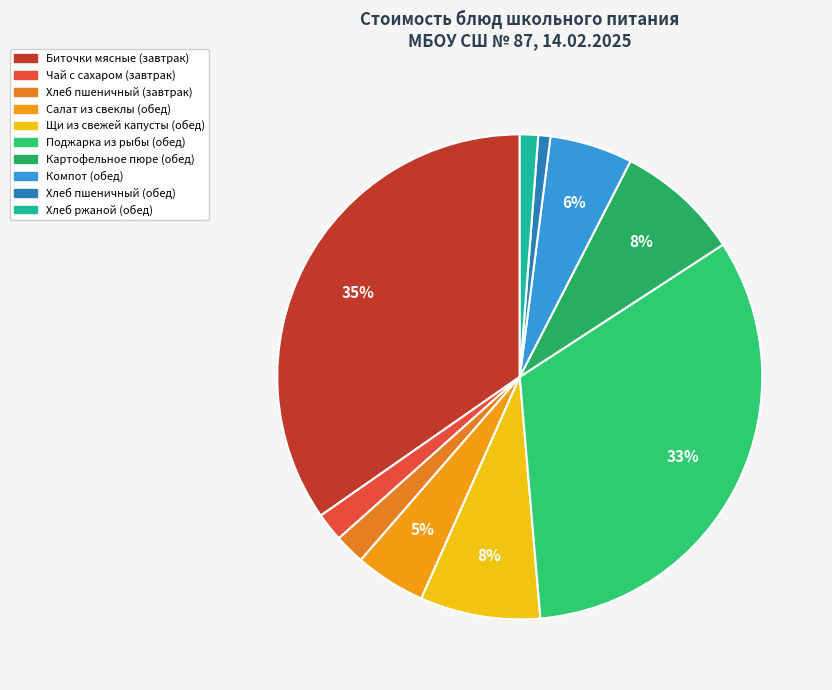

Is it true that Биточки мясные (завтрак) is 35% of the pie?

True